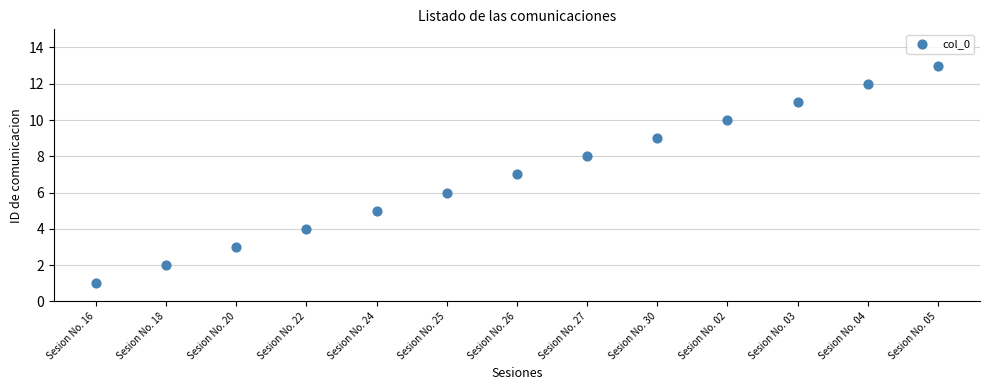

What is the range of Y values (max minus min)?

12